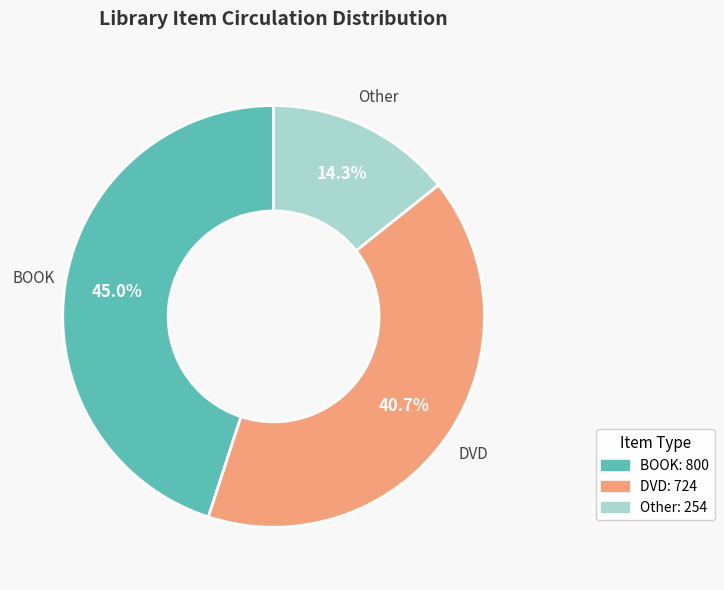

How many slices are in this pie chart?

3